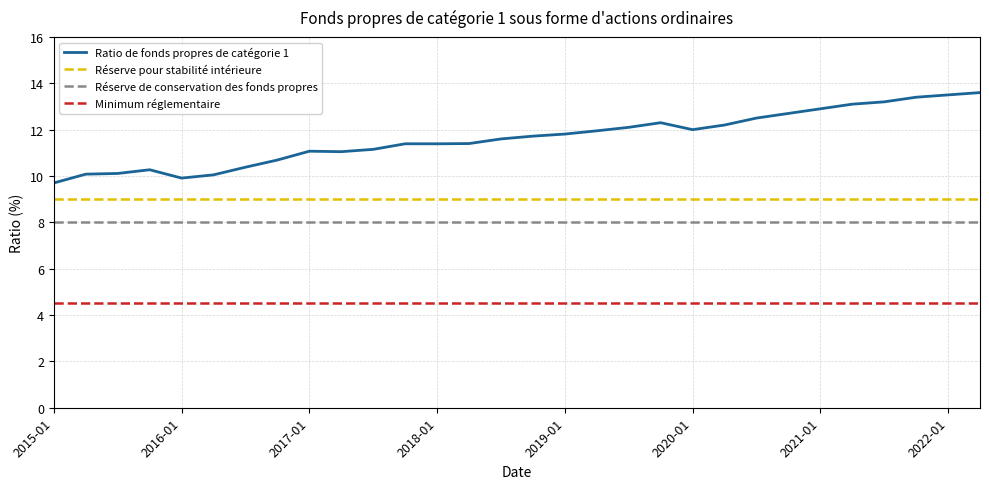

Which series has the largest range (max minus min)?

Ratio de fonds propres de catégorie 1